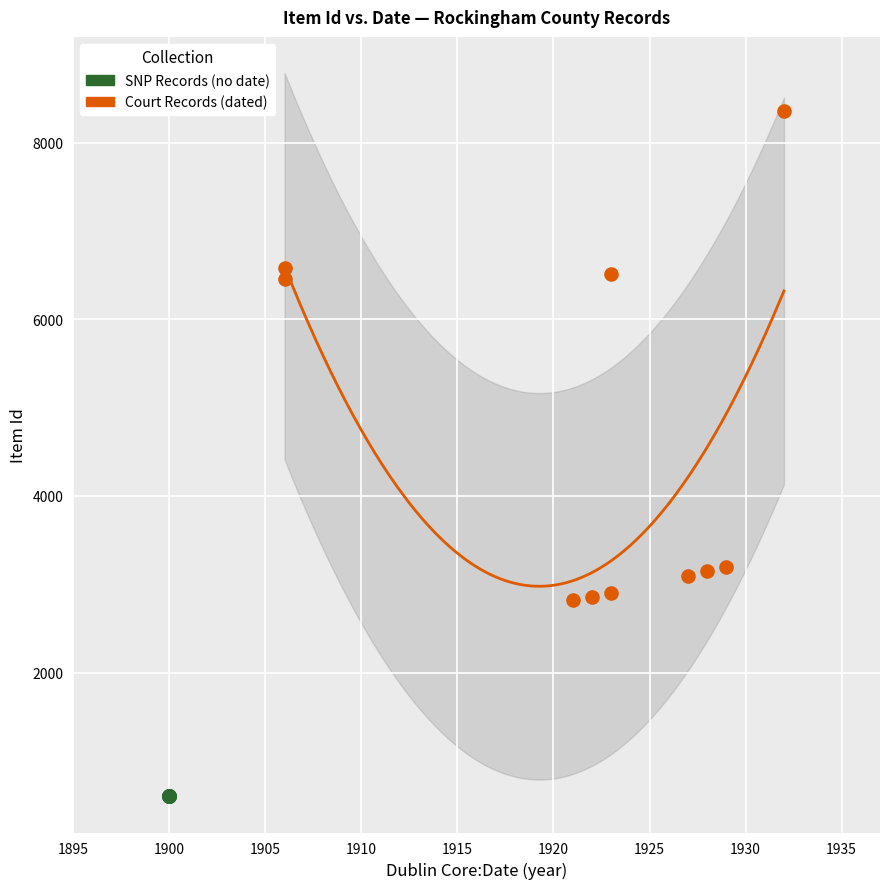

Which series contains the highest Y value?

Court Records (dated)